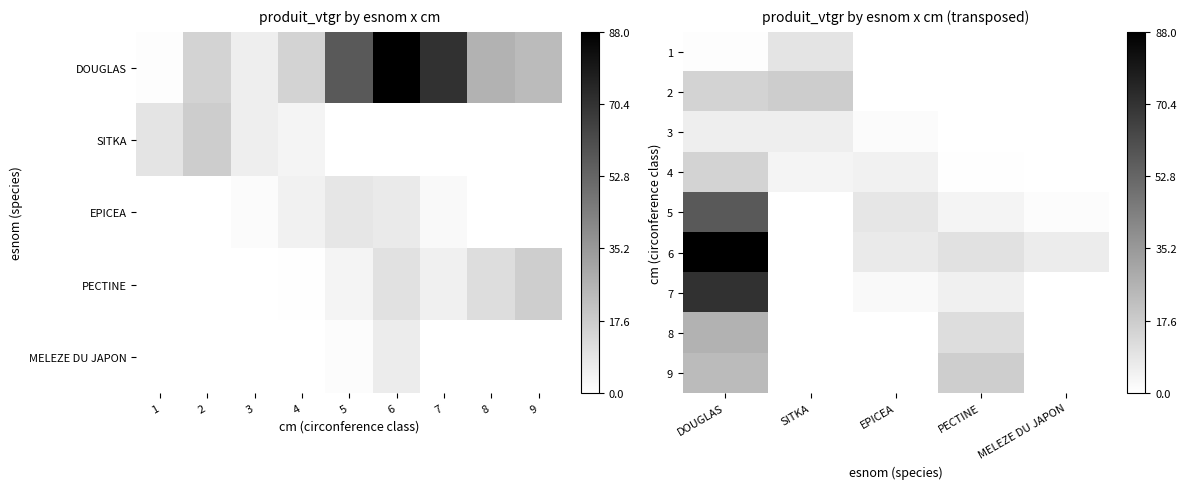

True or false: 6 has a value of -42.8 at SITKA.

False